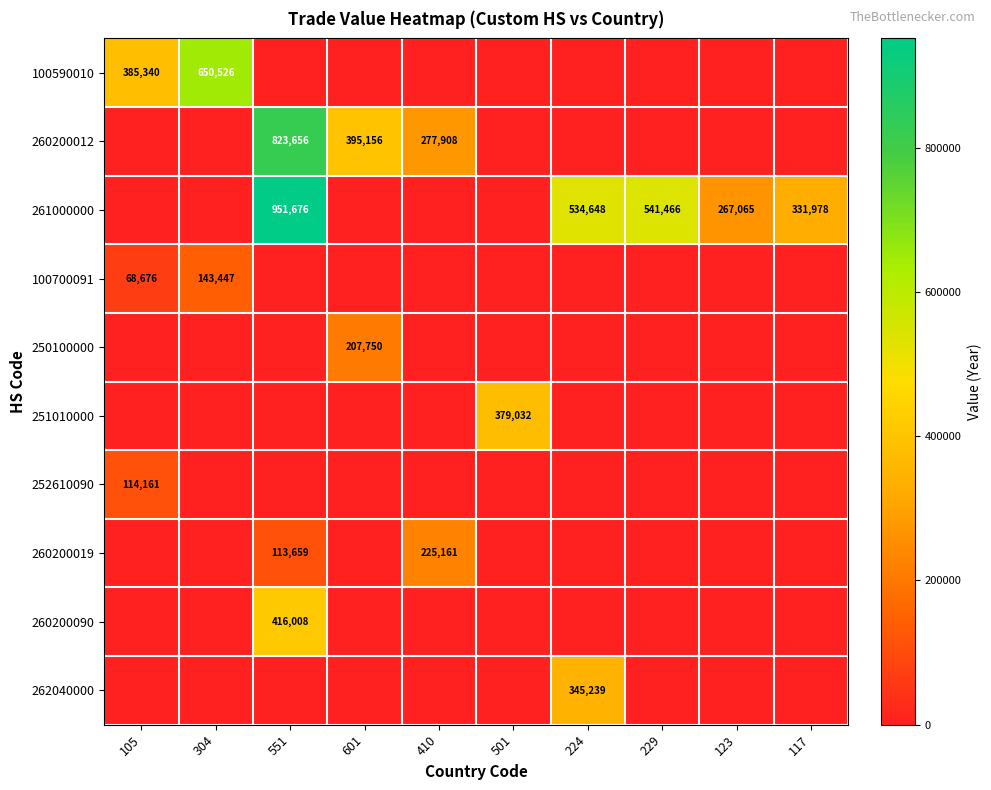

Which category has the lowest value in the 100590010 series?

551